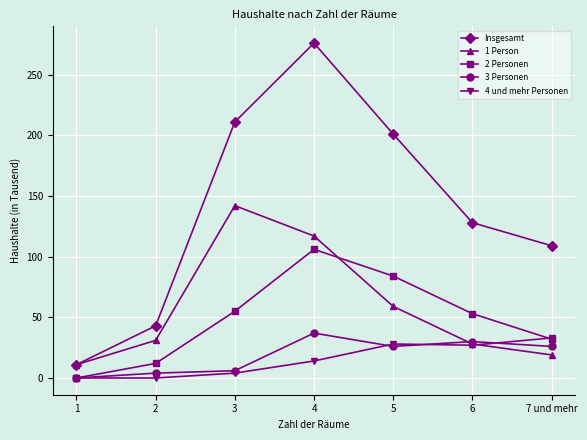

At which category does Insgesamt reach its first local peak?

4